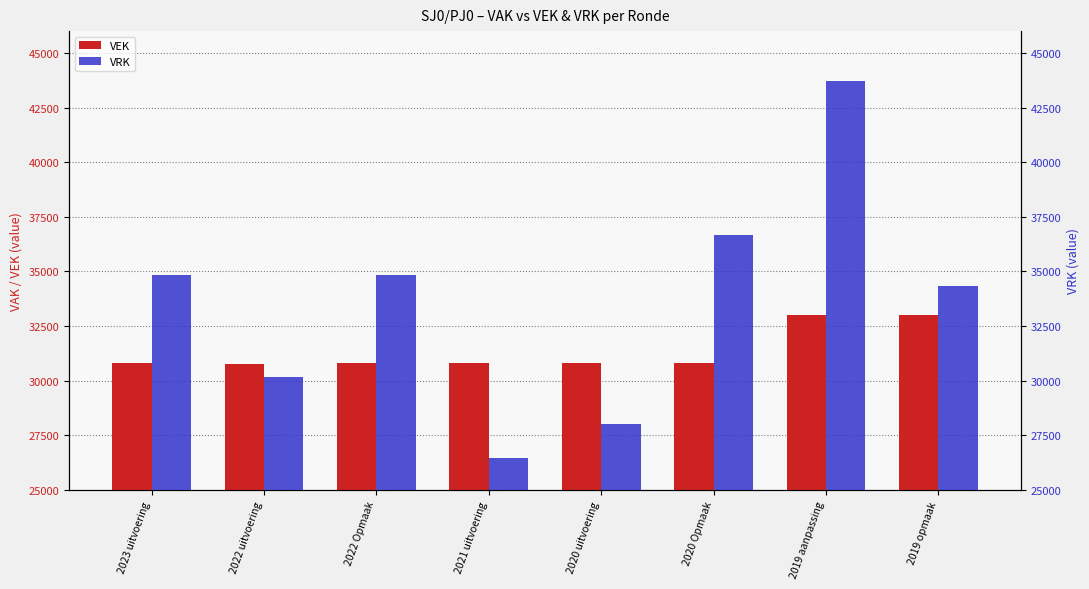

Rank the categories by VEK value from lowest to highest.

2022 uitvoering, 2021 uitvoering, 2023 uitvoering, 2022 Opmaak, 2020 uitvoering, 2020 Opmaak, 2019 aanpassing, 2019 opmaak